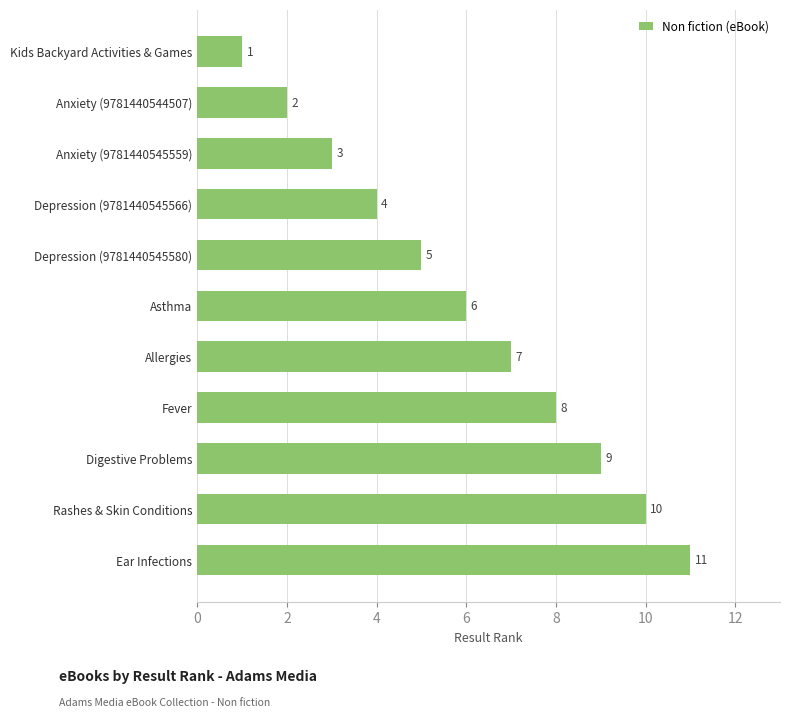

Which has a higher value, Asthma or Depression (9781440545580)?

Asthma